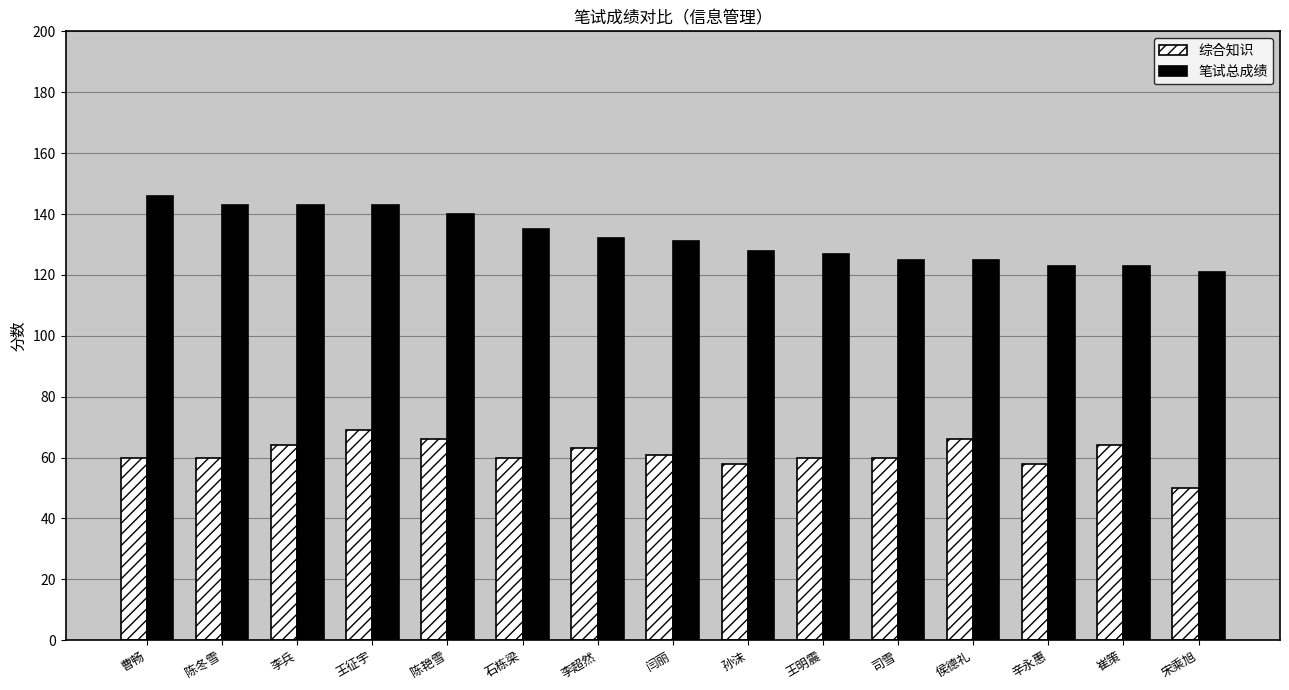

What position from the right is 李兵?

13